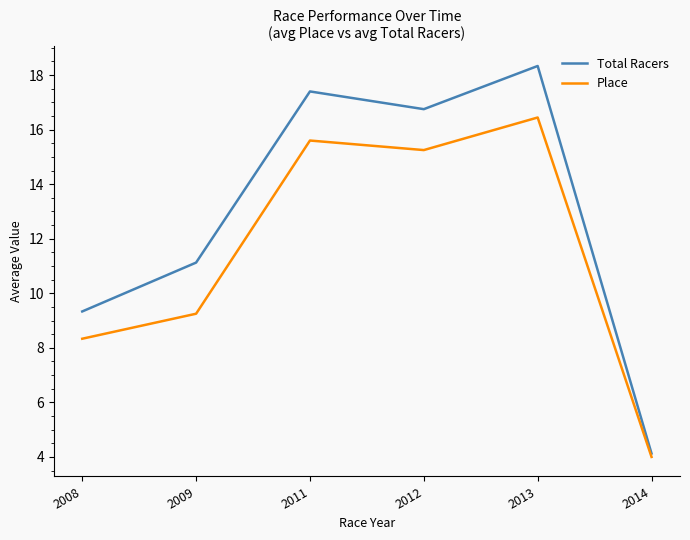

The value of Place at 2008 is 14.5. True or false?

False